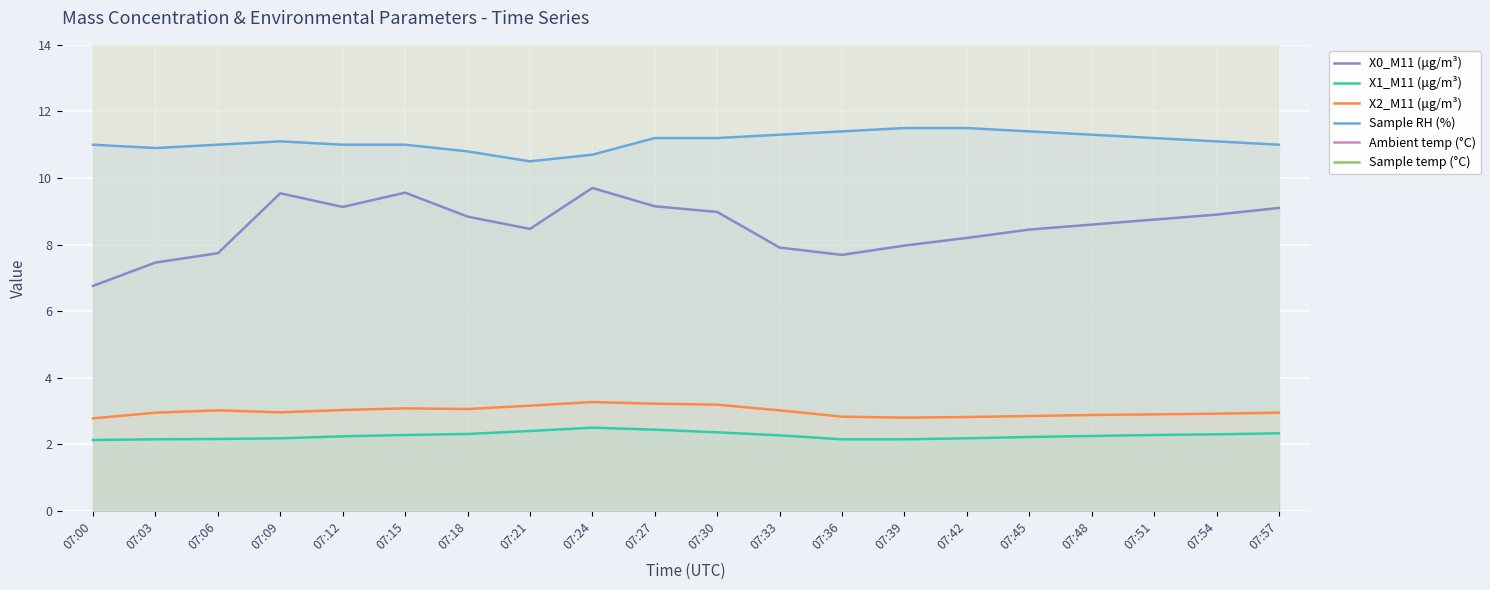

At which category is the sum across all series the highest?

07:24